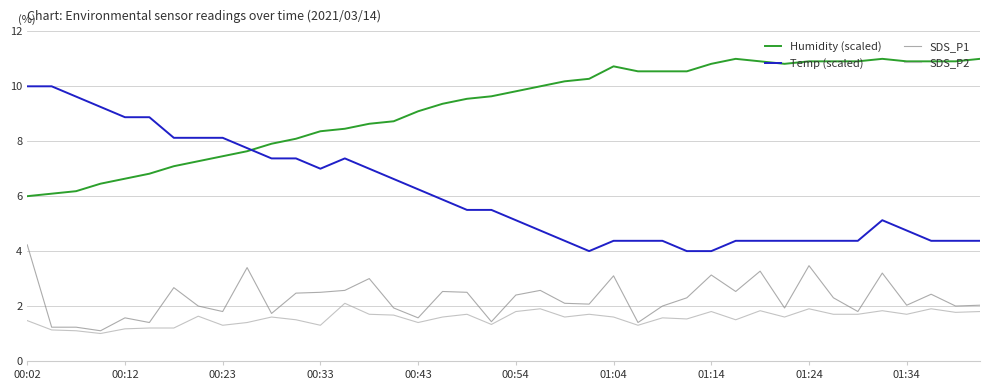

How many times do Humidity (scaled) and Temp (scaled) cross each other?

1